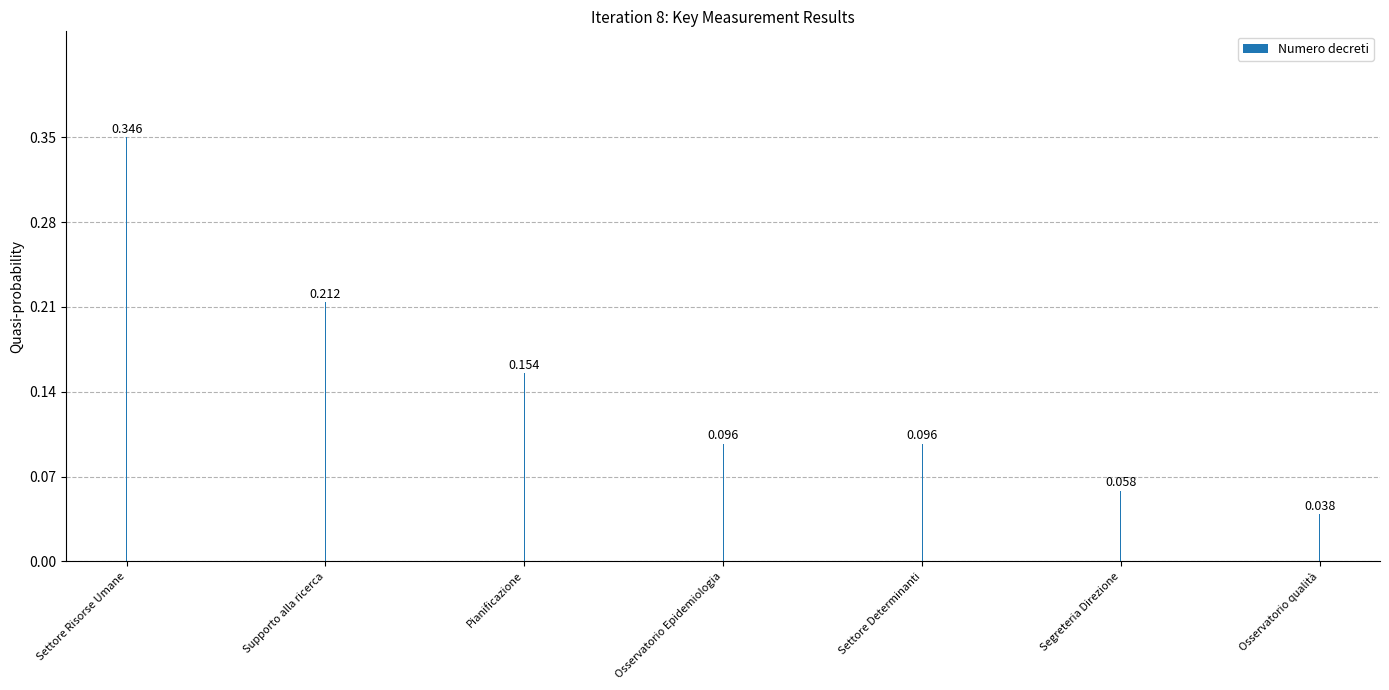

Rank the categories by value from lowest to highest.

Osservatorio qualità, Segreteria Direzione, Osservatorio Epidemiologia, Settore Determinanti, Pianificazione, Supporto alla ricerca, Settore Risorse Umane